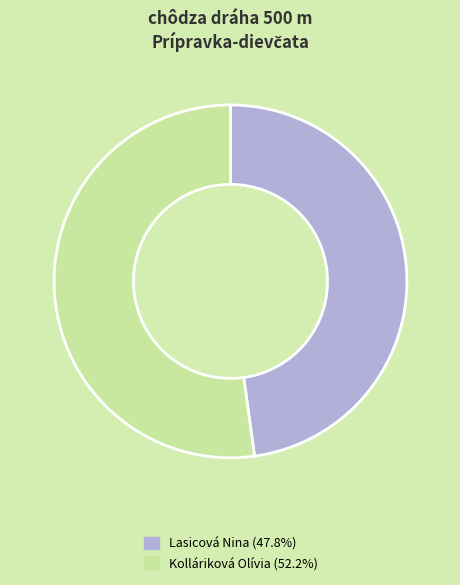

What is the largest slice in the pie chart?

Kolláriková Olívia